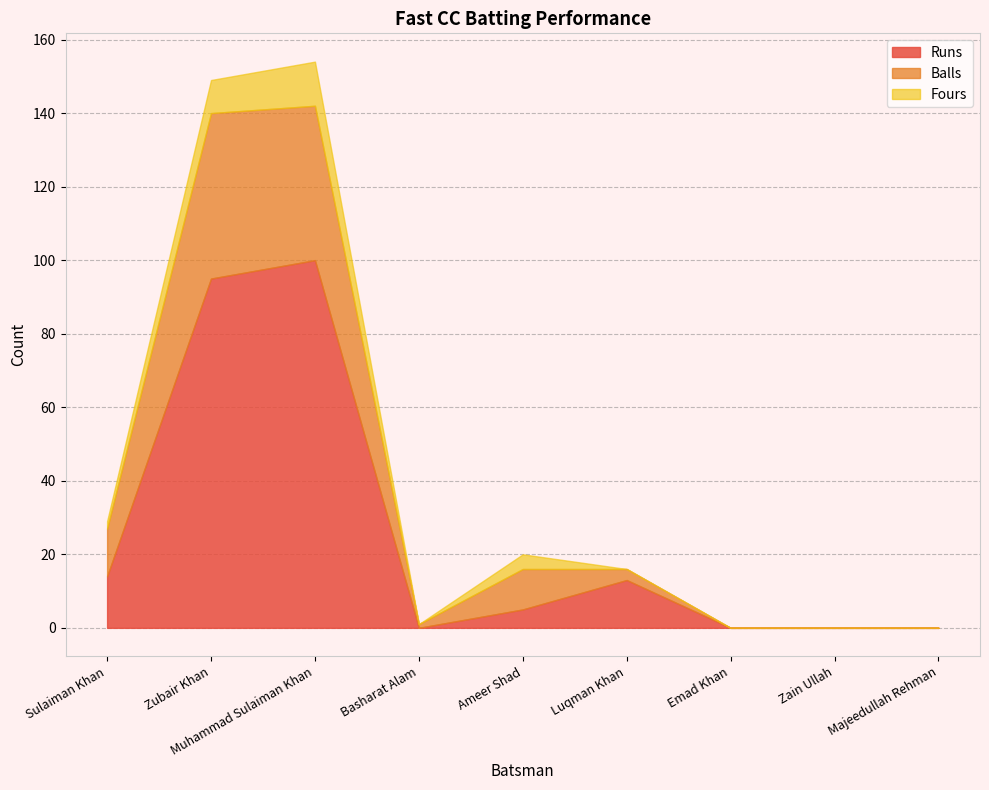

Which series has the largest total across all categories?

Runs